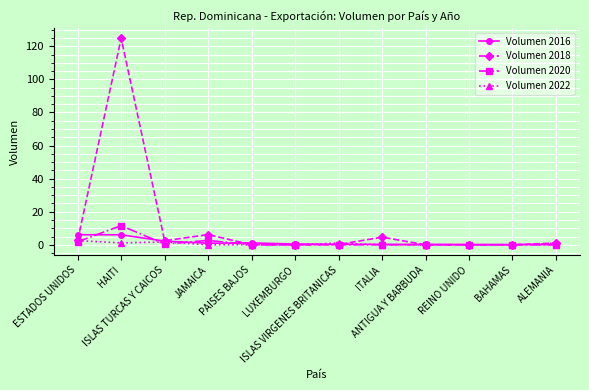

What is the greatest value displayed?

124.9